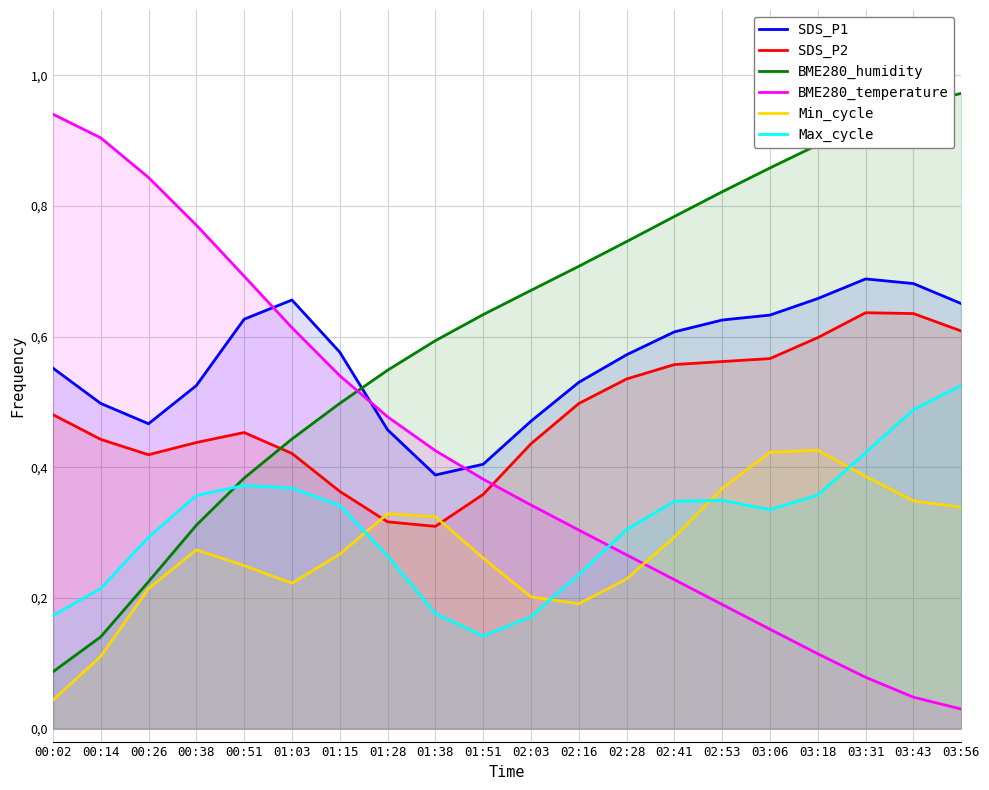

At which category is the sum across all series the highest?

03:43